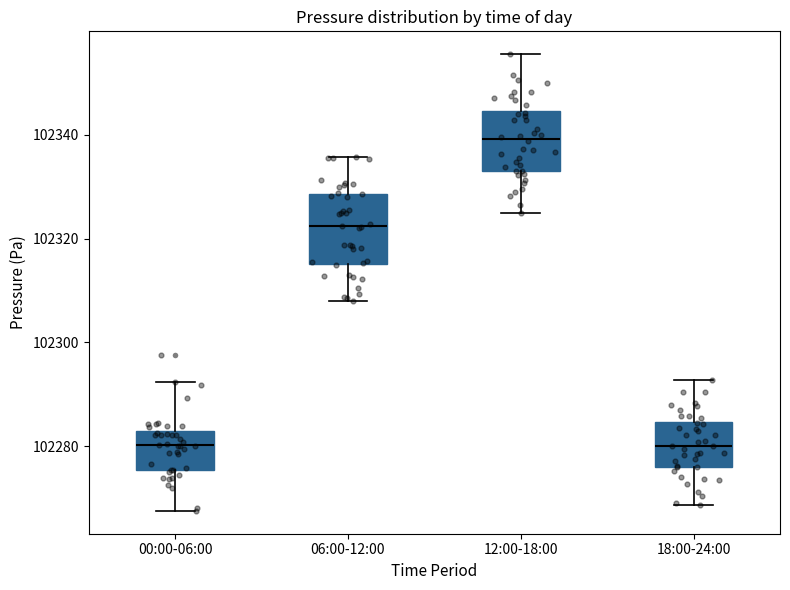

Which box has the highest median line?

12:00-18:00